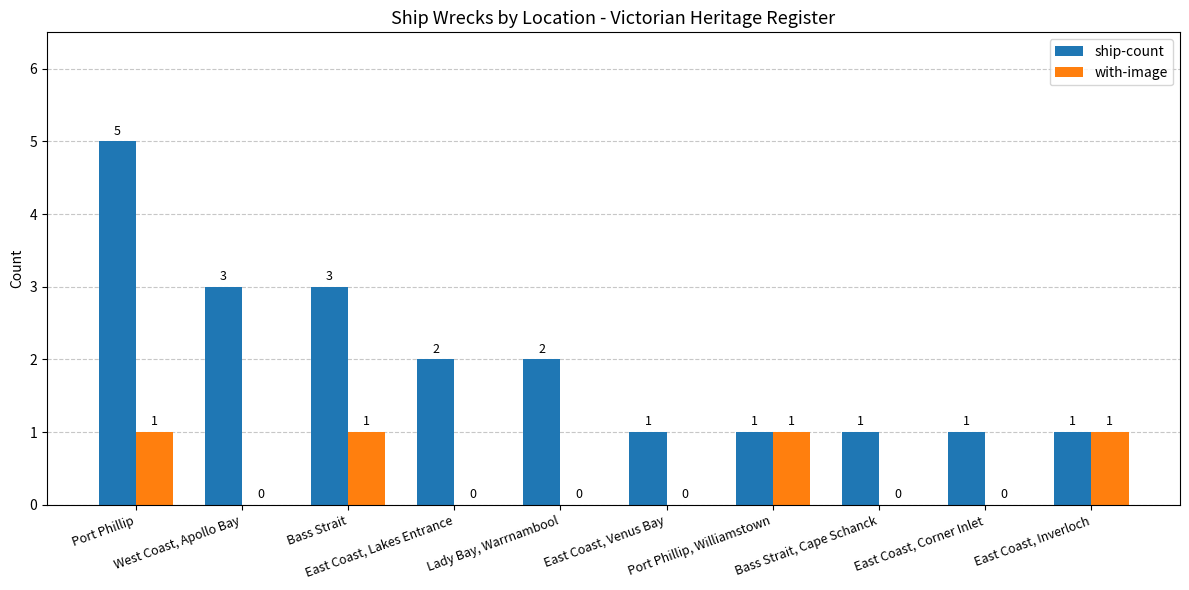

Between West Coast, Apollo Bay and Port Phillip, Williamstown, which series saw the biggest shift?

ship-count